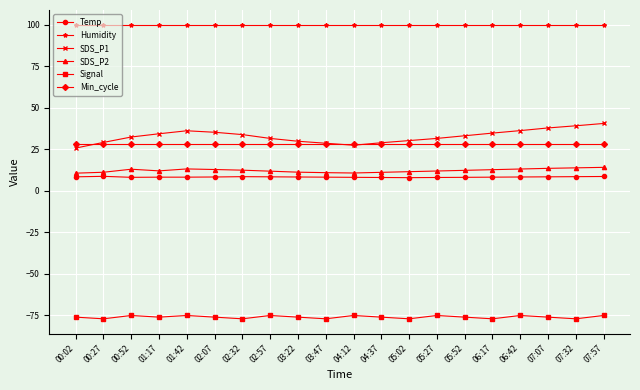

Which series has the largest total across all categories?

Humidity